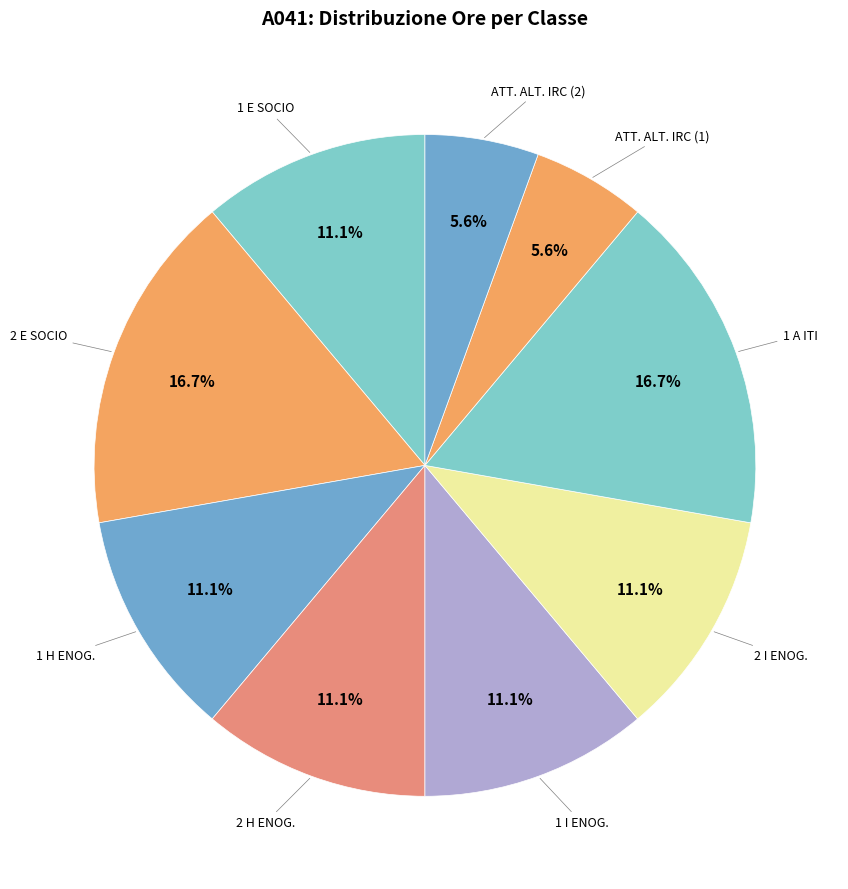

Which category has the biggest portion of the pie?

2 E SOCIO